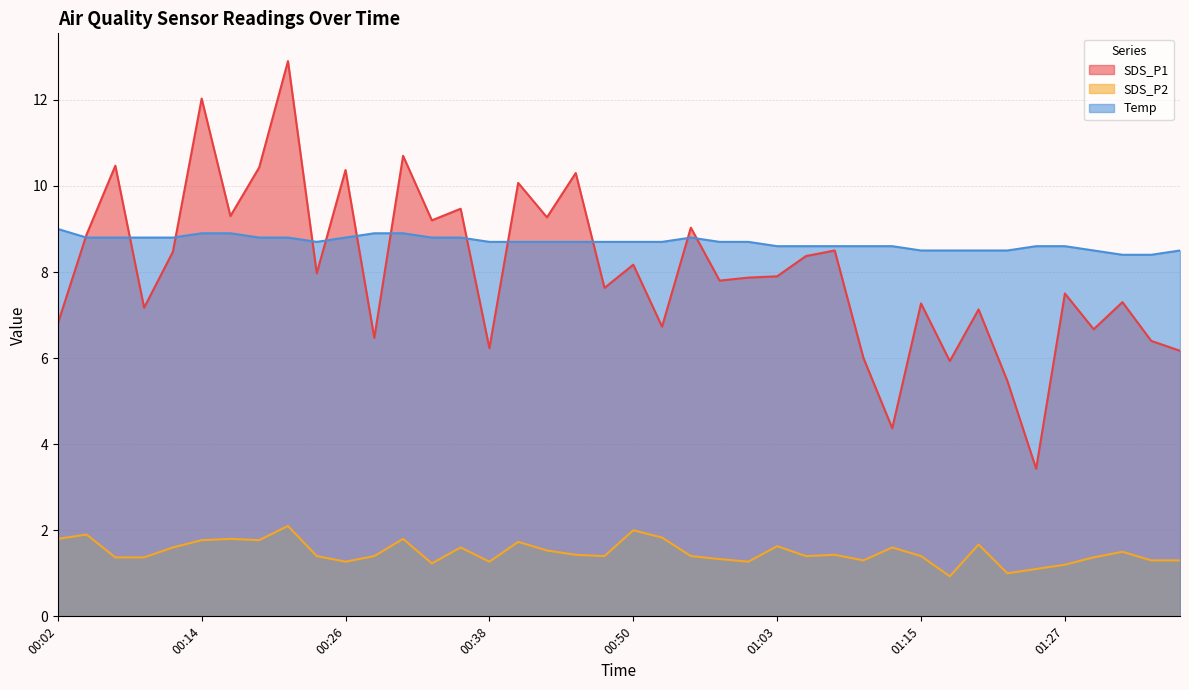

How many lines are shown in the chart?

3